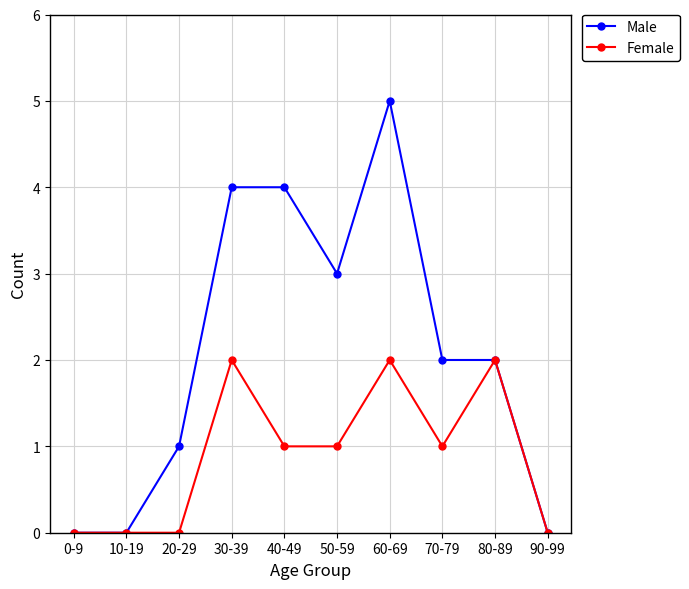

The value of Male at 10-19 is 0. True or false?

True